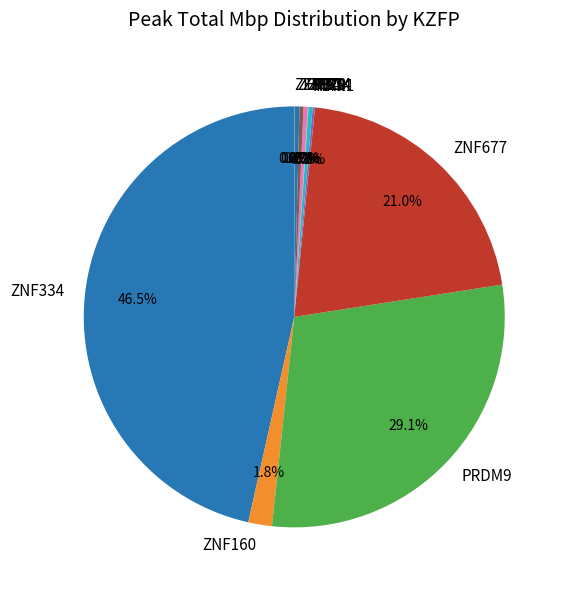

What percentage do ZNF677 and ZNF160 together represent?

22.8%